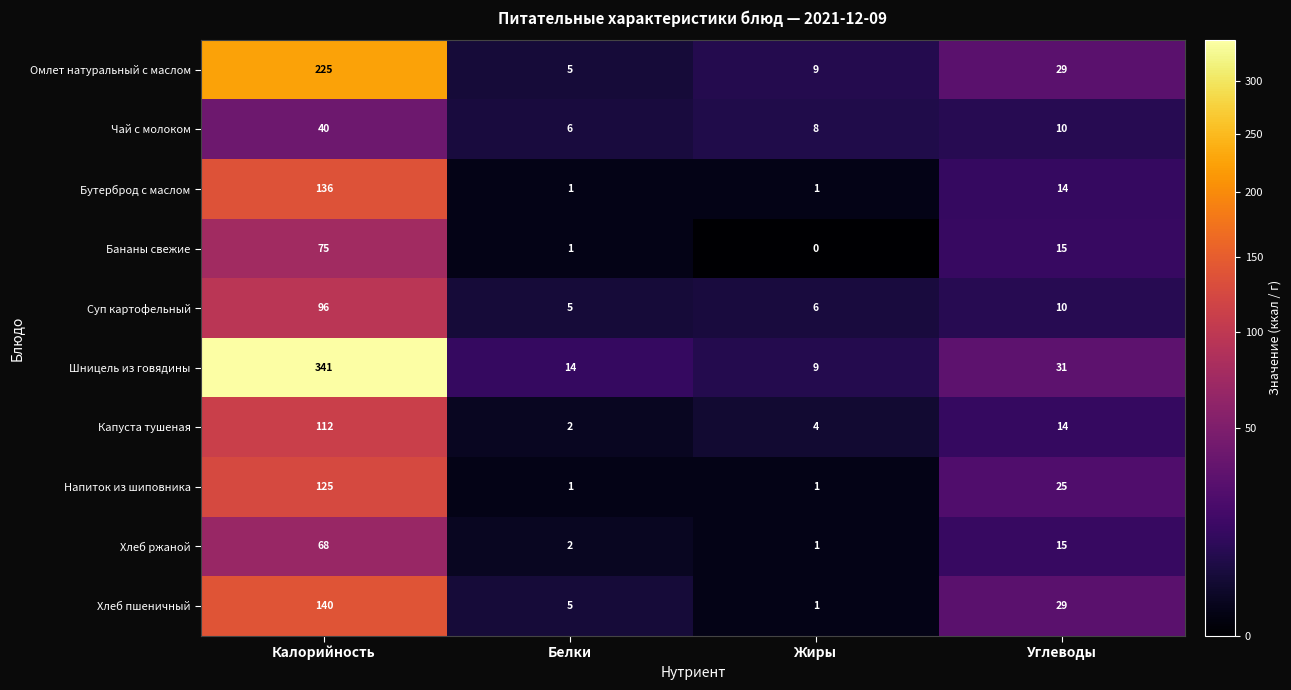

The value of Хлеб пшеничный at Углеводы is 12. True or false?

False